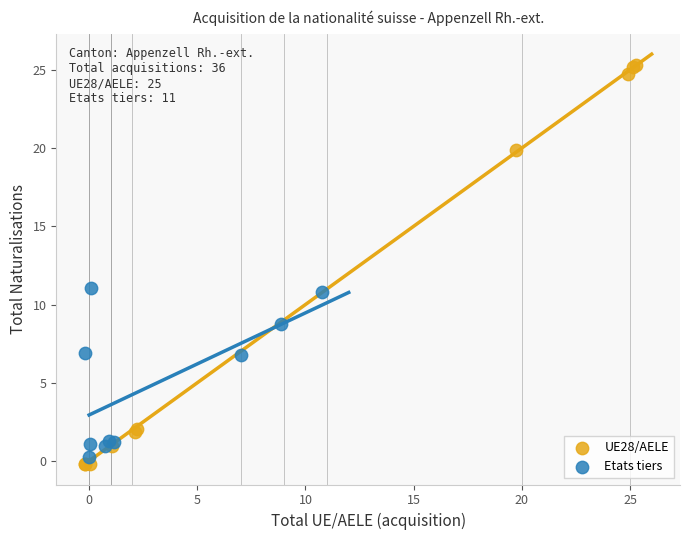

What are all the series names shown in the legend?

UE28/AELE, Etats tiers